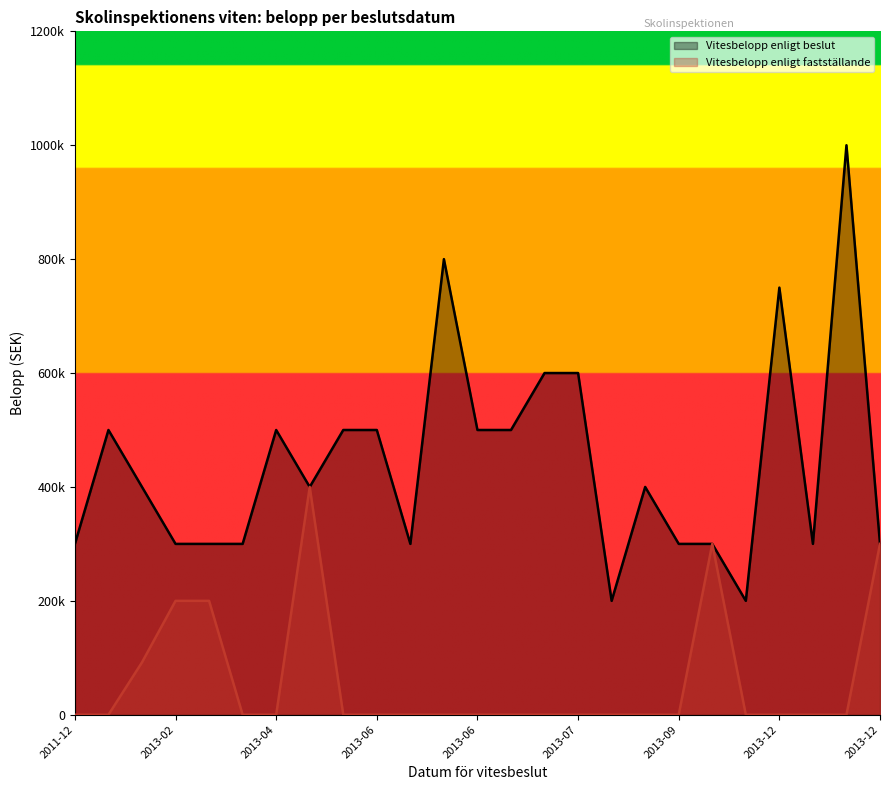

What is the maximum value for Vitesbelopp enligt fastställande?

400000